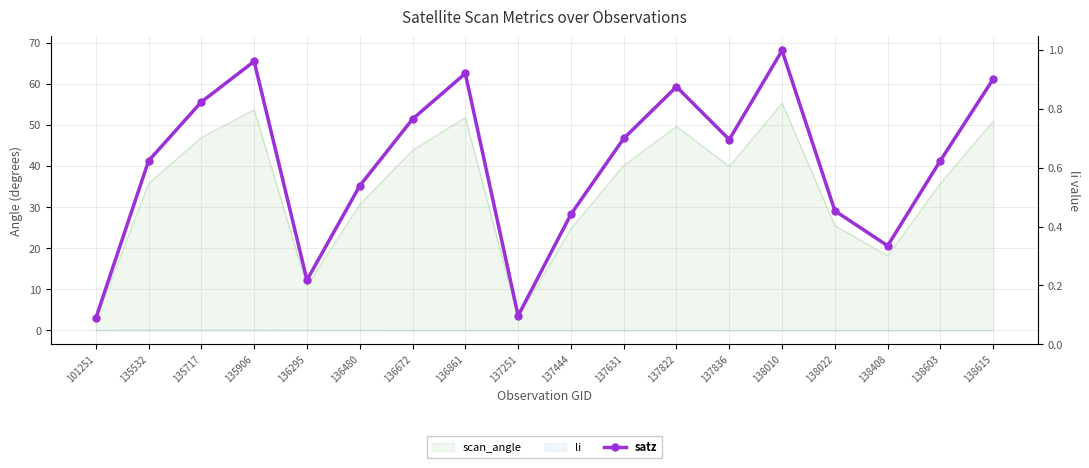

Is it true that the value at 136672 is 51.4?

True